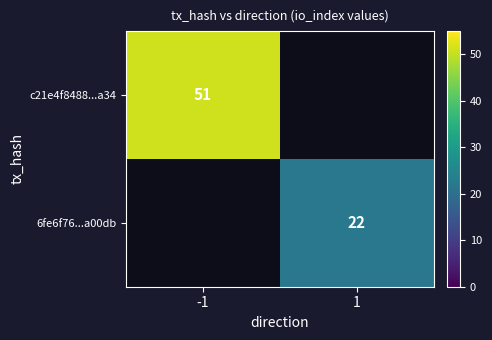

The value of 6fe6f76...a00db at 1 is 22. True or false?

True